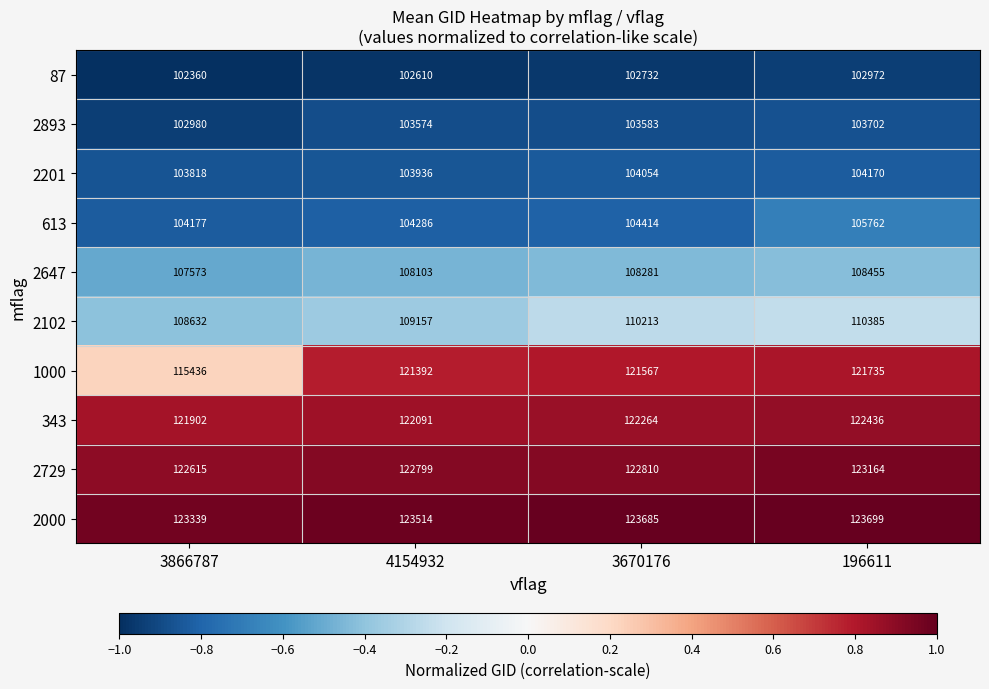

Which category has the highest value across all series?

196611